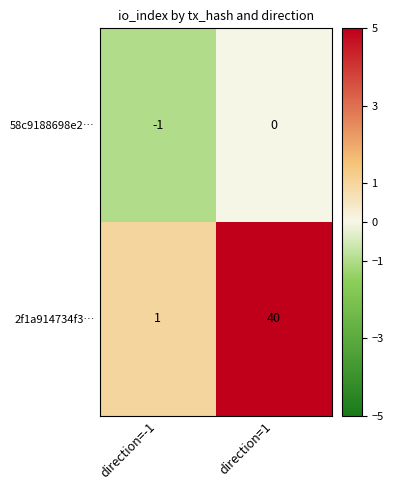

Which series has the largest total across all categories?

2f1a914734f3…